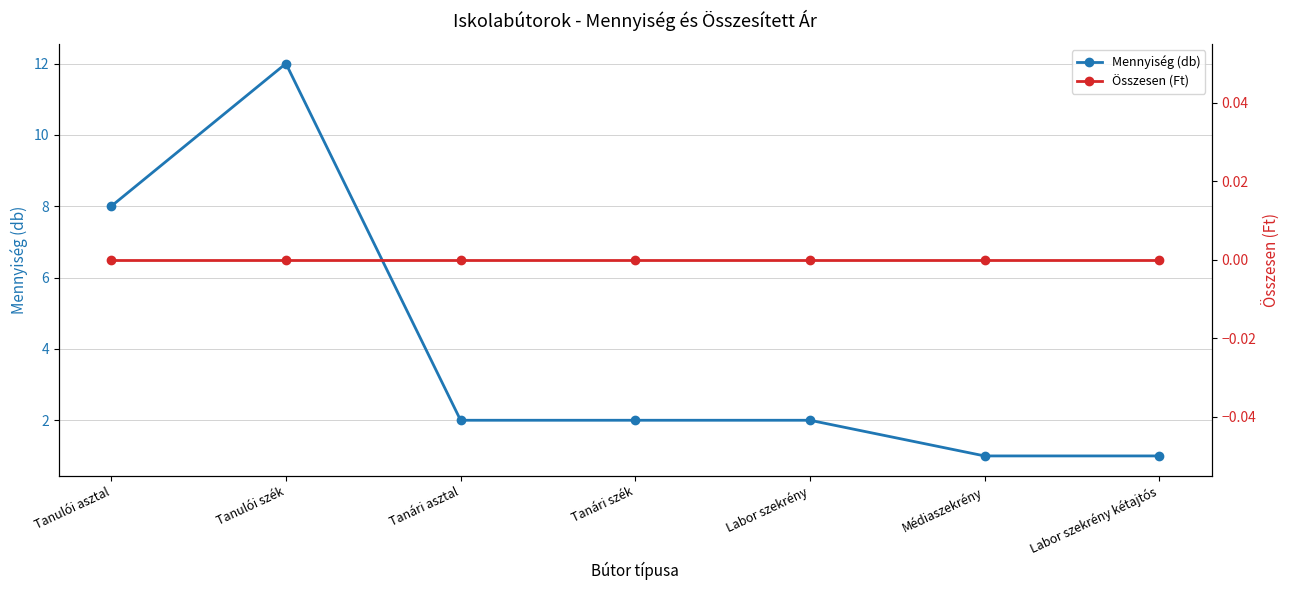

Count the number of data series in this chart.

2